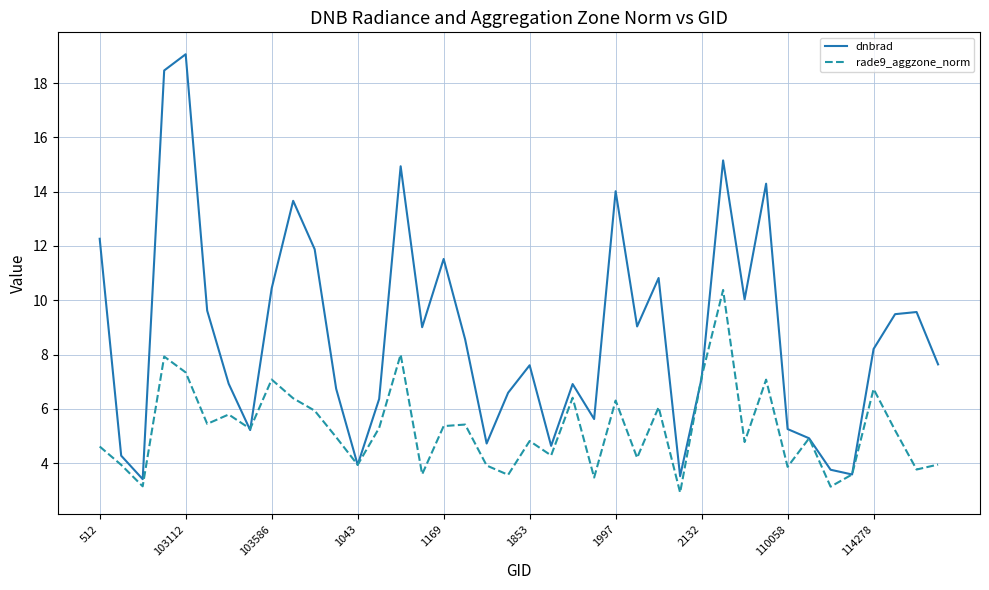

Which series has the largest range (max minus min)?

dnbrad